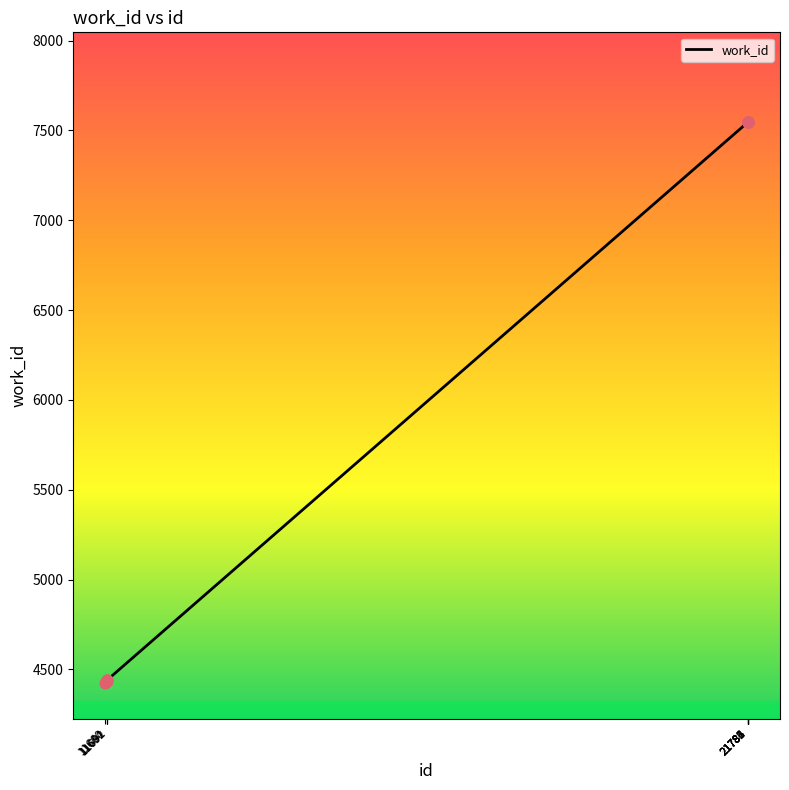

What is the difference between the maximum and minimum values?

3121